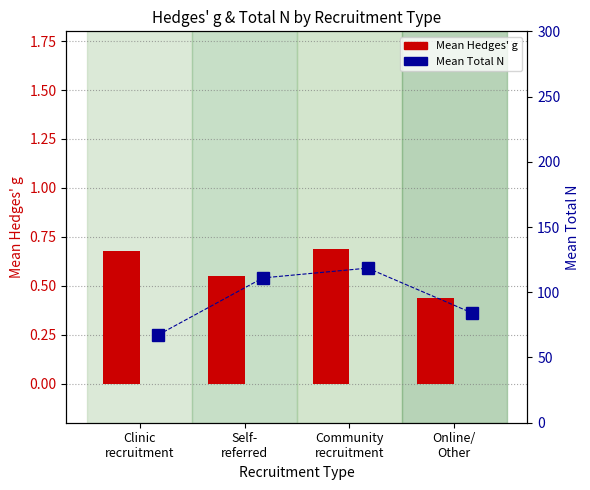

Reading left to right, transcribe all the data shown in this chart.

Mean Hedges' g: 0.7	0.6	0.7	0.4
Mean Total N: 67.3	111.0	118.5	84.0